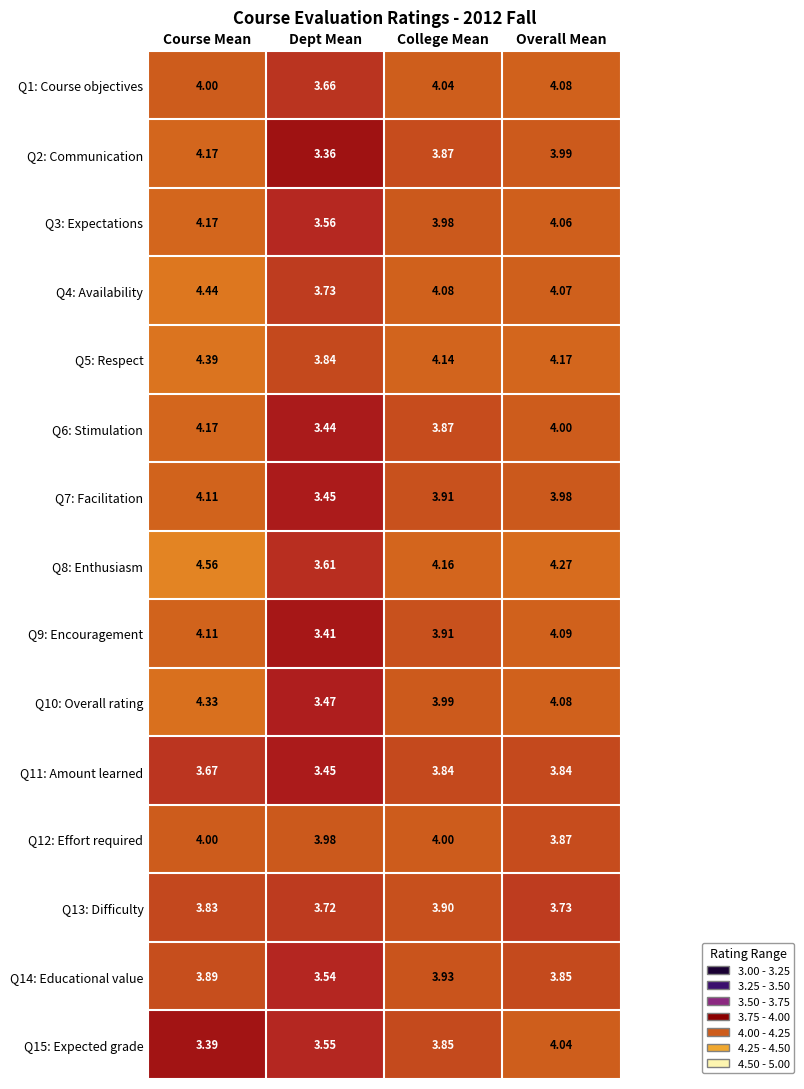

Is the value of Q1: Course objectives at Course Mean greater than the value of Q15: Expected grade at Overall Mean?

No